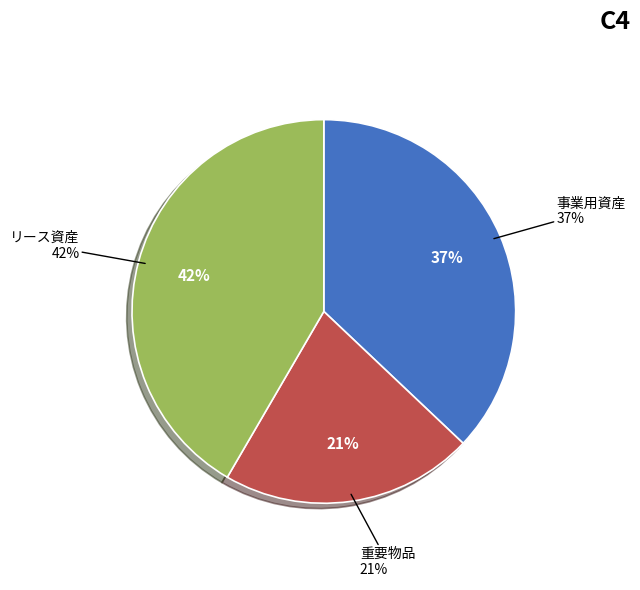

How many segments does this pie chart have?

3